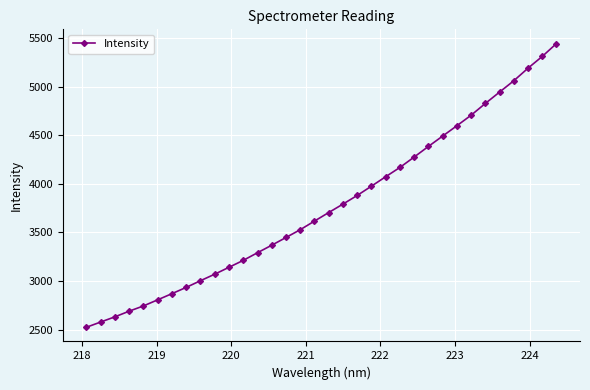

What is the difference between the maximum and minimum values?

2922.0